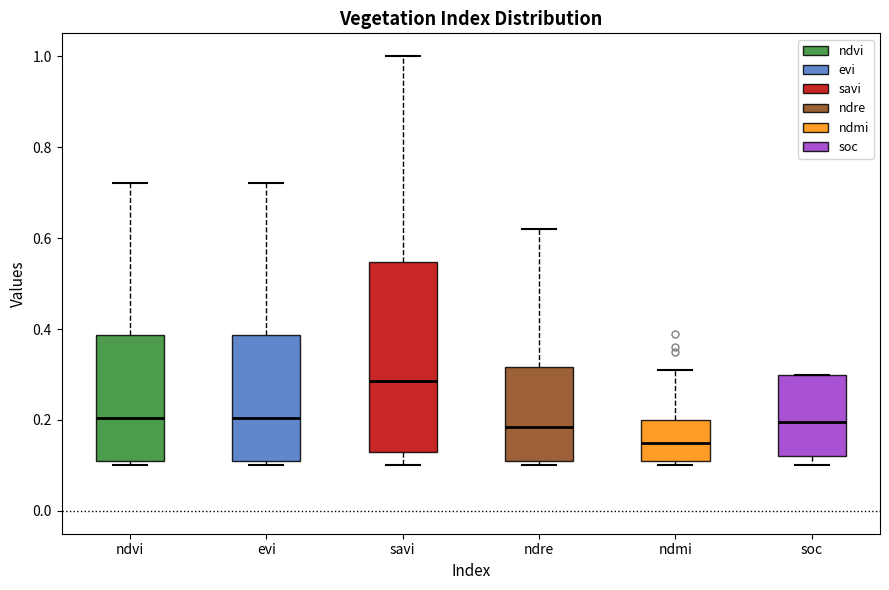

Reading left to right, transcribe this box plot: for each box, give where its median line is, the range the box spans, and where its two whiskers end, as read against the y-axis. The values are not printed on the chart, so give them approximately, as read against the axis.

ndvi: median 0.20, box 0.12 to 0.38, whiskers 0.10 to 0.72
evi: median 0.20, box 0.12 to 0.38, whiskers 0.10 to 0.72
savi: median 0.28, box 0.14 to 0.54, whiskers 0.10 to 1.00
ndre: median 0.18, box 0.12 to 0.32, whiskers 0.10 to 0.62
ndmi: median 0.16, box 0.12 to 0.20, whiskers 0.10 to 0.32
soc: median 0.20, box 0.12 to 0.30, whiskers 0.10 to 0.30